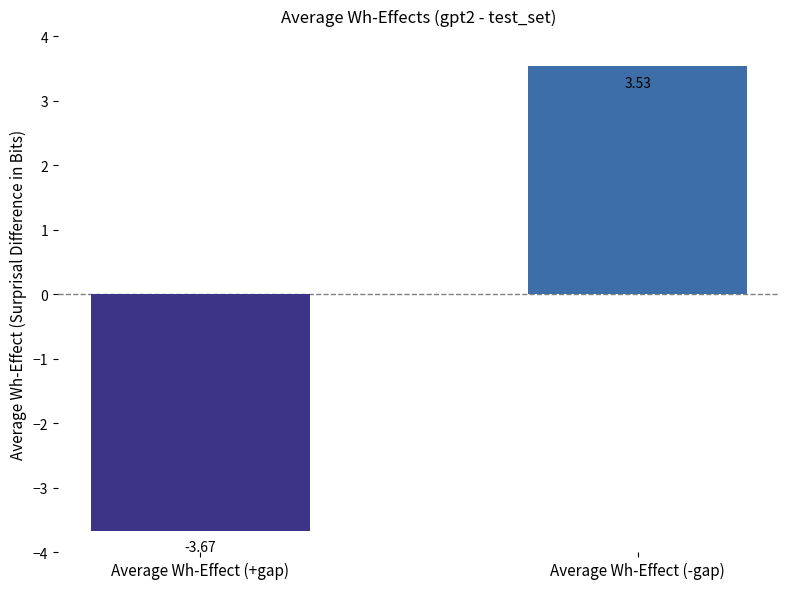

Rank the categories by value from lowest to highest.

Average Wh-Effect (+gap), Average Wh-Effect (-gap)